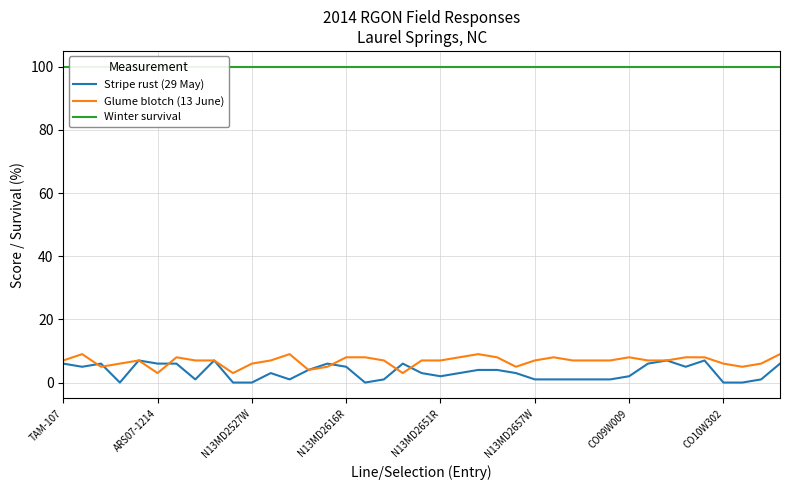

Rank the series at 38 from highest to lowest value.

Winter survival, Glume blotch (13 June), Stripe rust (29 May)